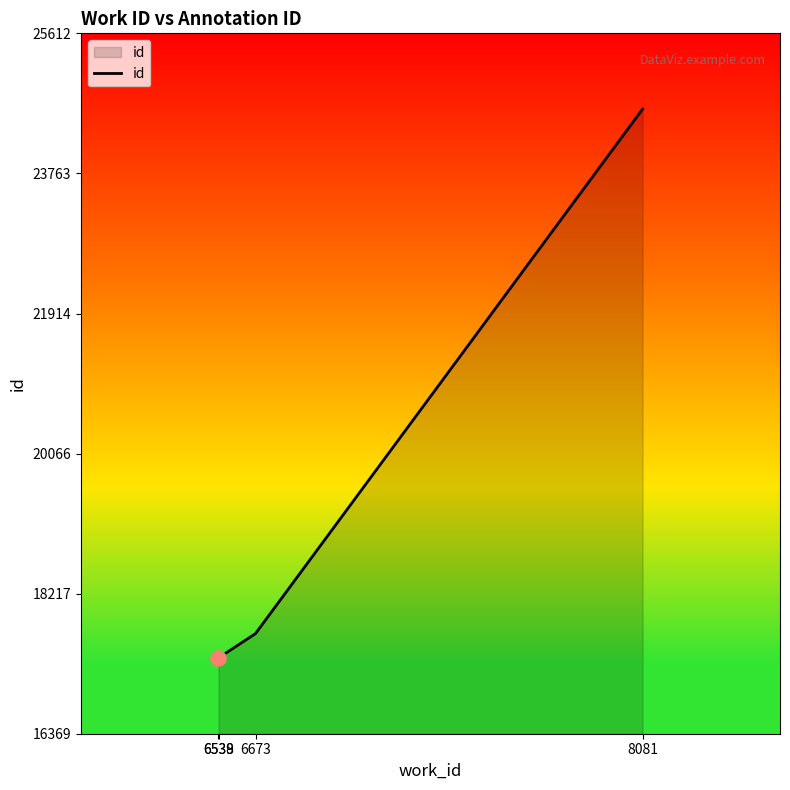

Between 6673 and 6539, which is larger?

6673